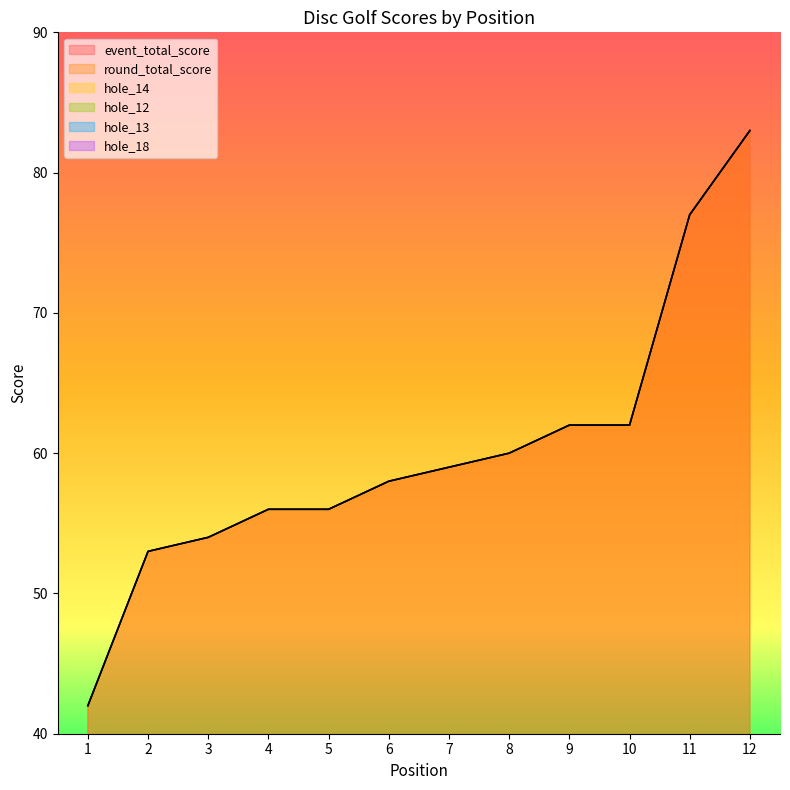

Where does the hole_12 series first go above 4?

3